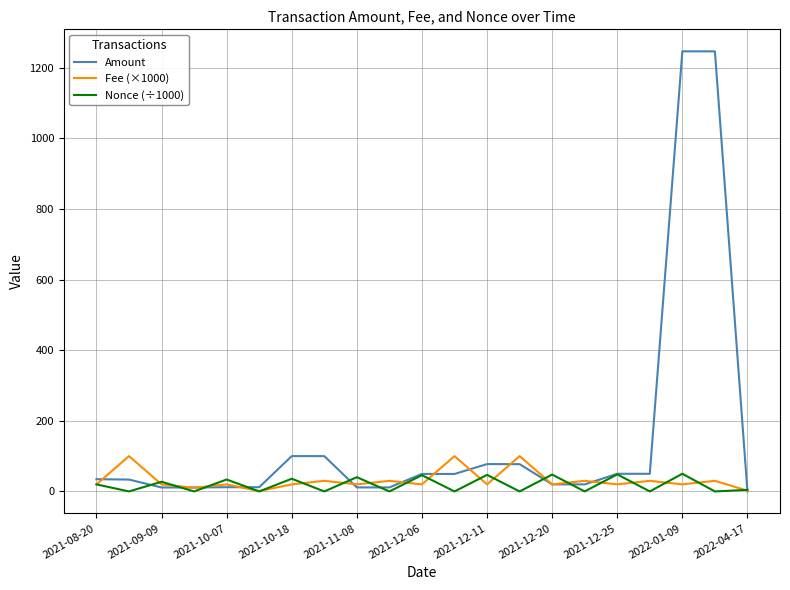

True or false: Fee (×1000) has more than 1 interior local peaks.

True